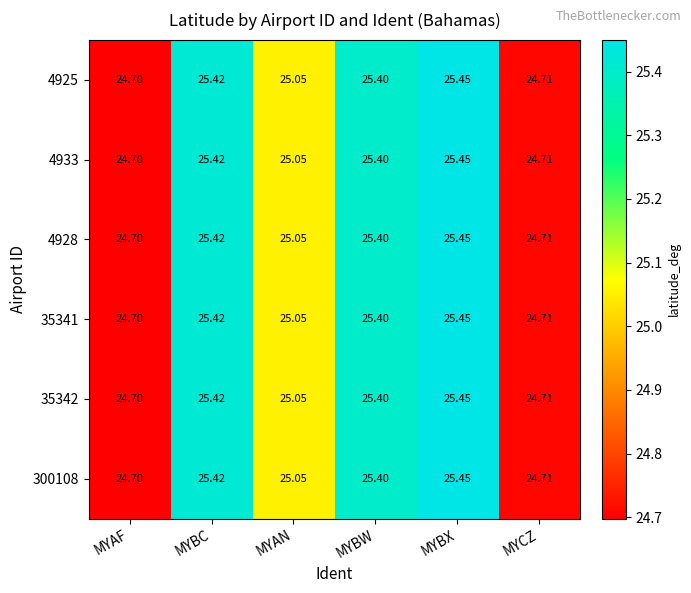

List the labels in order of 35341 value, smallest first.

MYAF, MYCZ, MYAN, MYBW, MYBC, MYBX